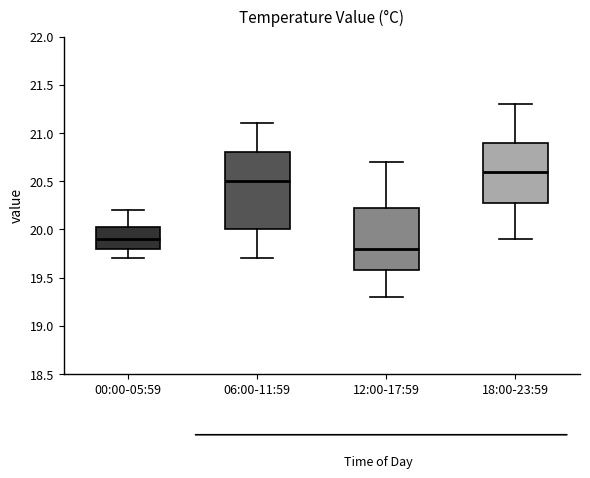

Which box is the tallest, from its lower edge to its upper edge?

06:00-11:59